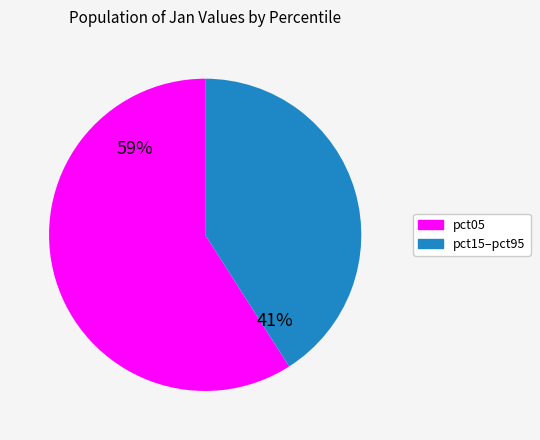

Count the number of slices in the pie.

2